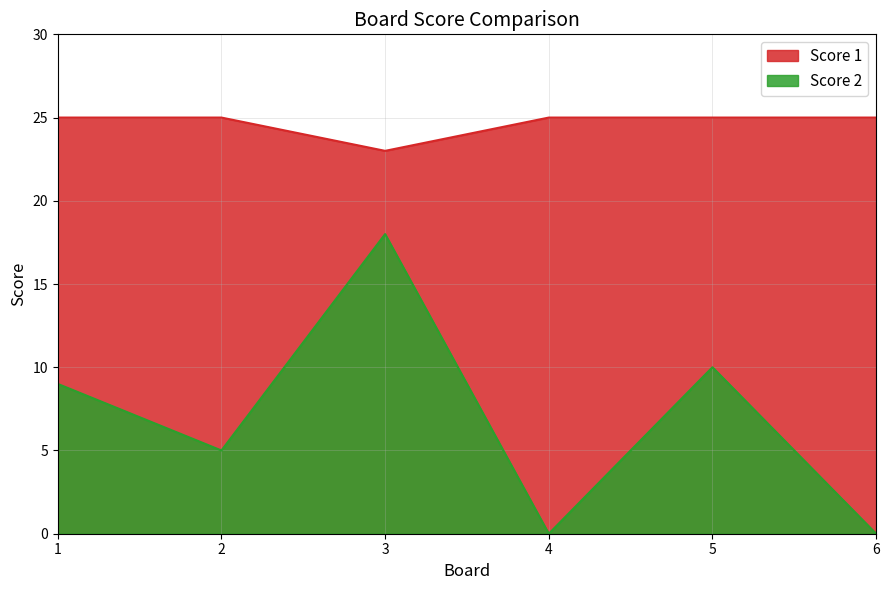

What is the approximate value of Score 1 at 5?

25